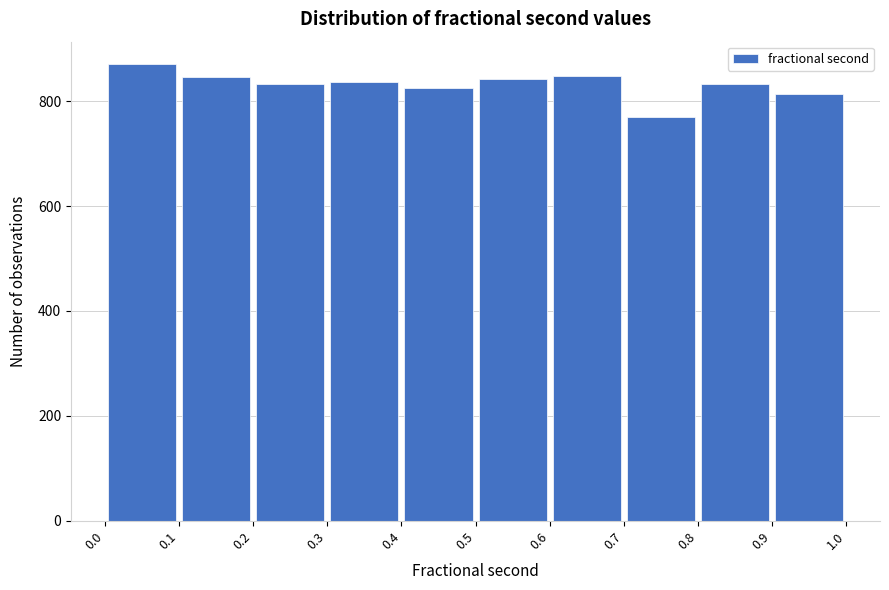

What is the height of the bar covering 0.2 to 0.3 on the x-axis? The values are not printed on the chart, so give them approximately, as read against the axis.

840